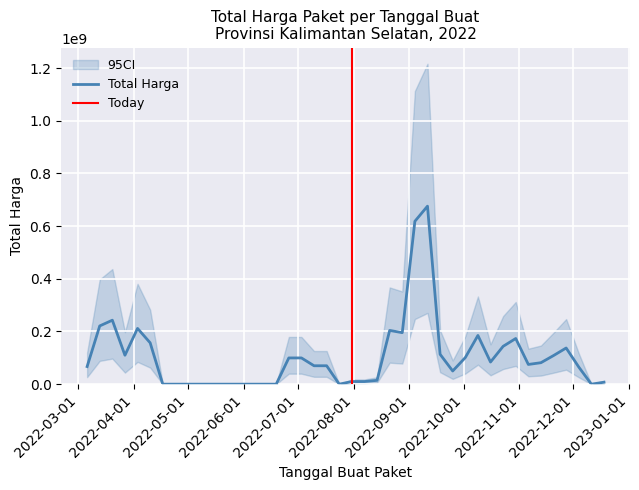

How many lines are shown in the chart?

1